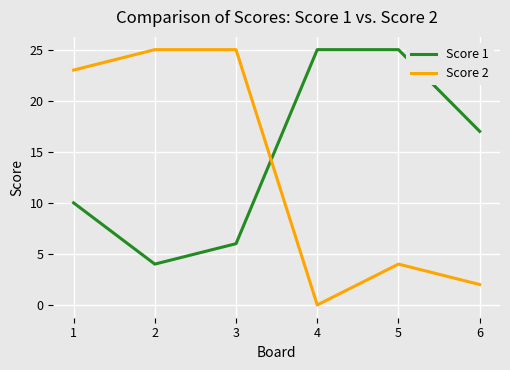

How many distinct data groups are displayed?

2